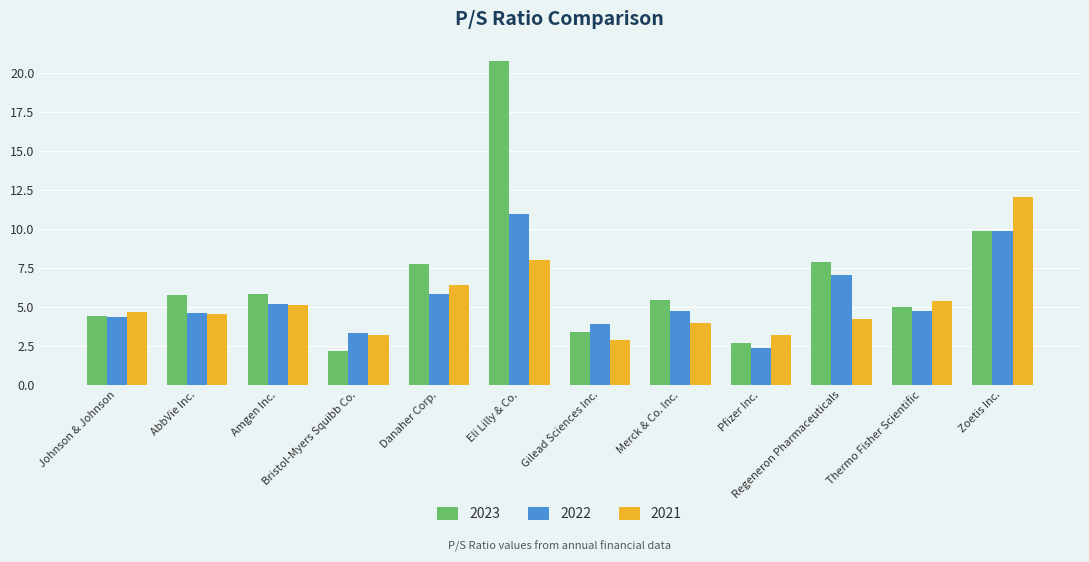

Are the bars grouped side by side (vs. stacked)?

Yes